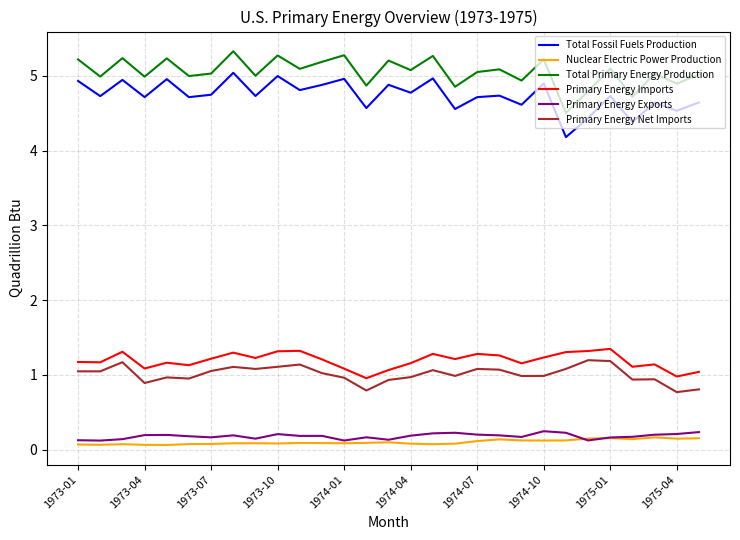

Which series has the largest total across all categories?

Total Primary Energy Production